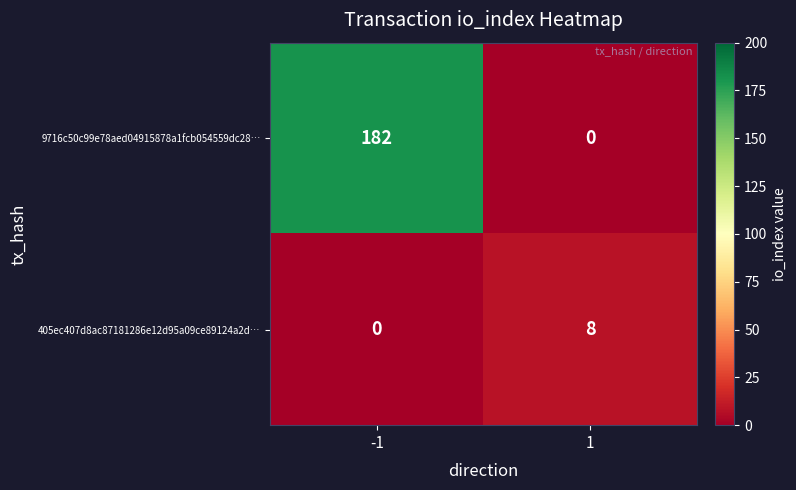

What is the total value across all series at -1?

182